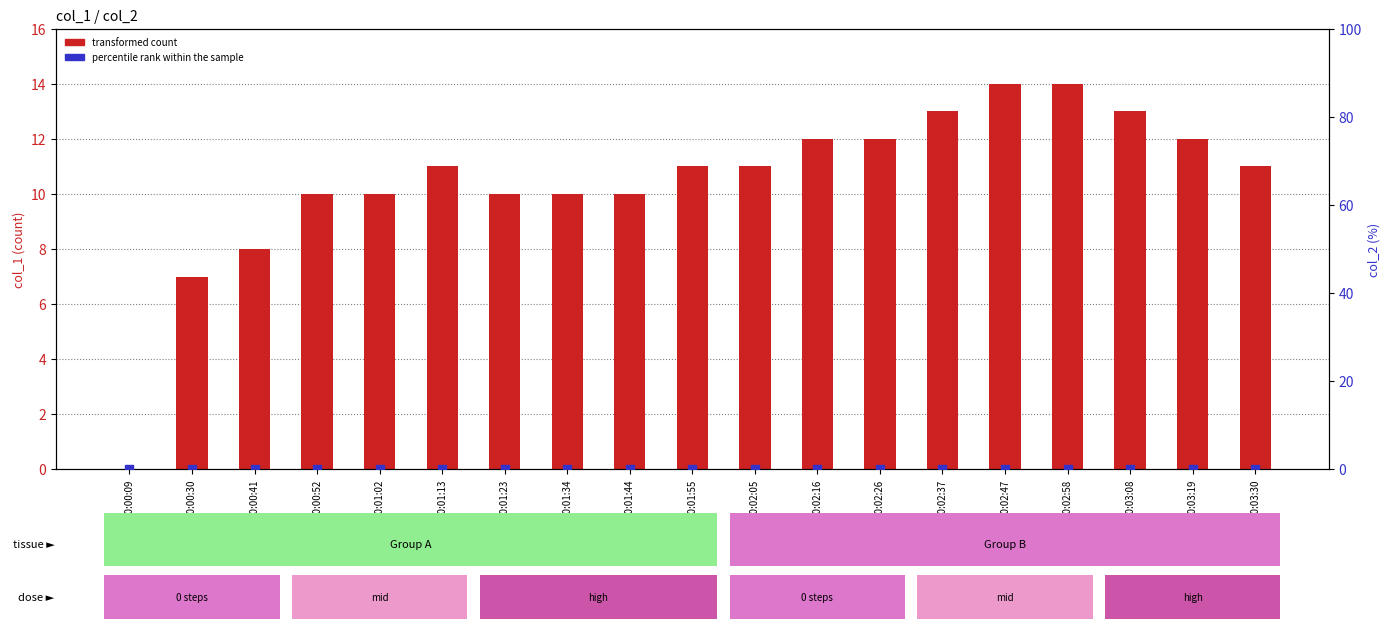

Which series contains the lowest Y value?

transformed count